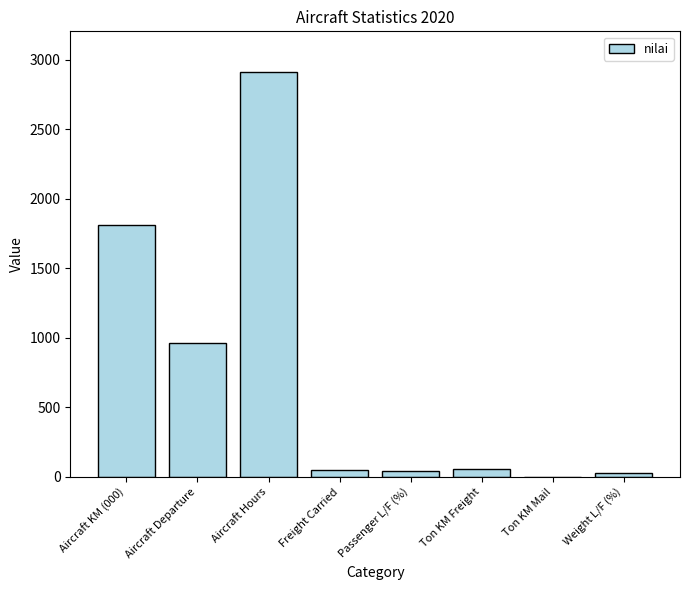

What is the difference between the values at Passenger L/F (%) and Aircraft KM (000)?

1770